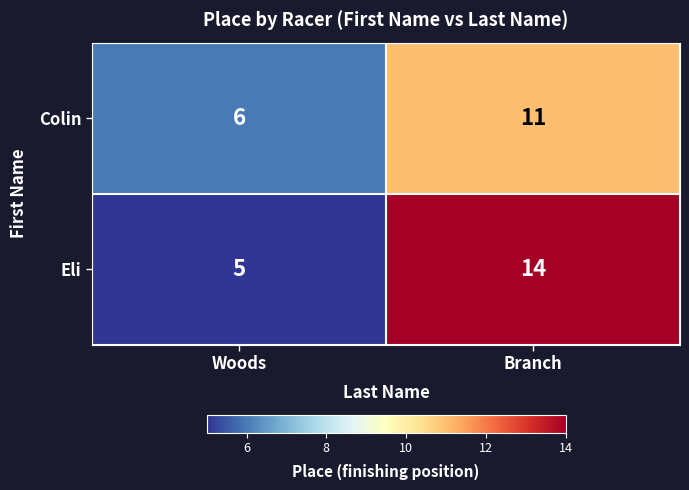

Is it true that Eli equals 8 at Woods?

False